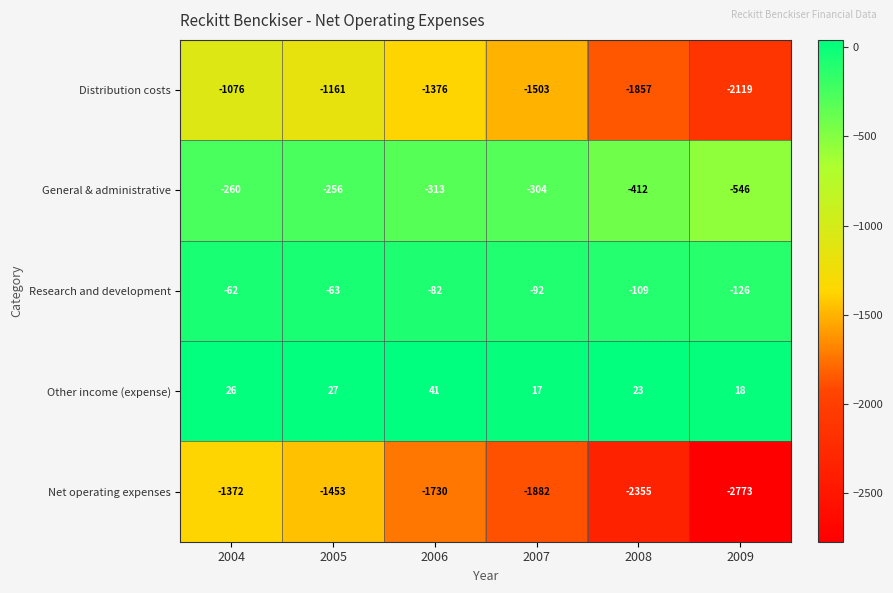

At which label is General & administrative closest to -401?

2008